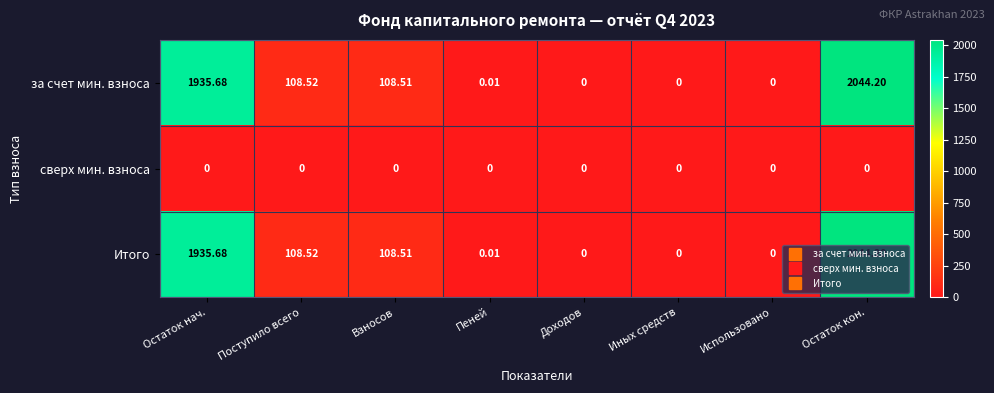

Where does the Итого series first go above 108?

Остаток нач.